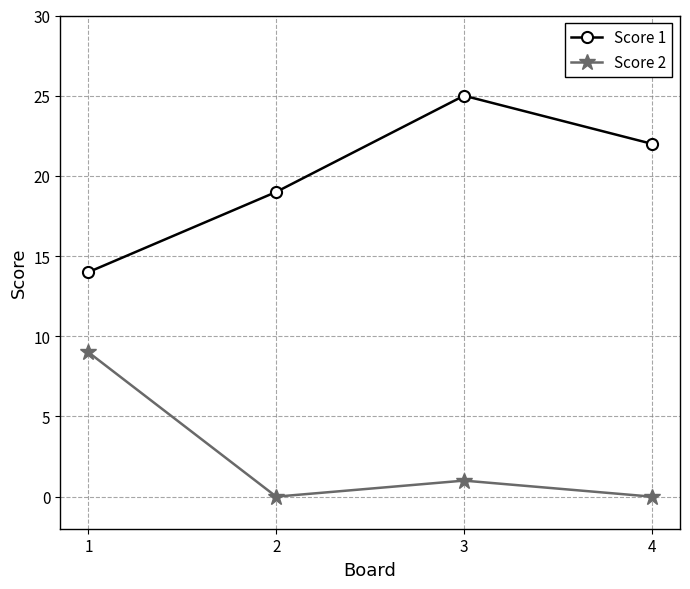

Between 1 and 4, which series saw the biggest shift?

Score 2